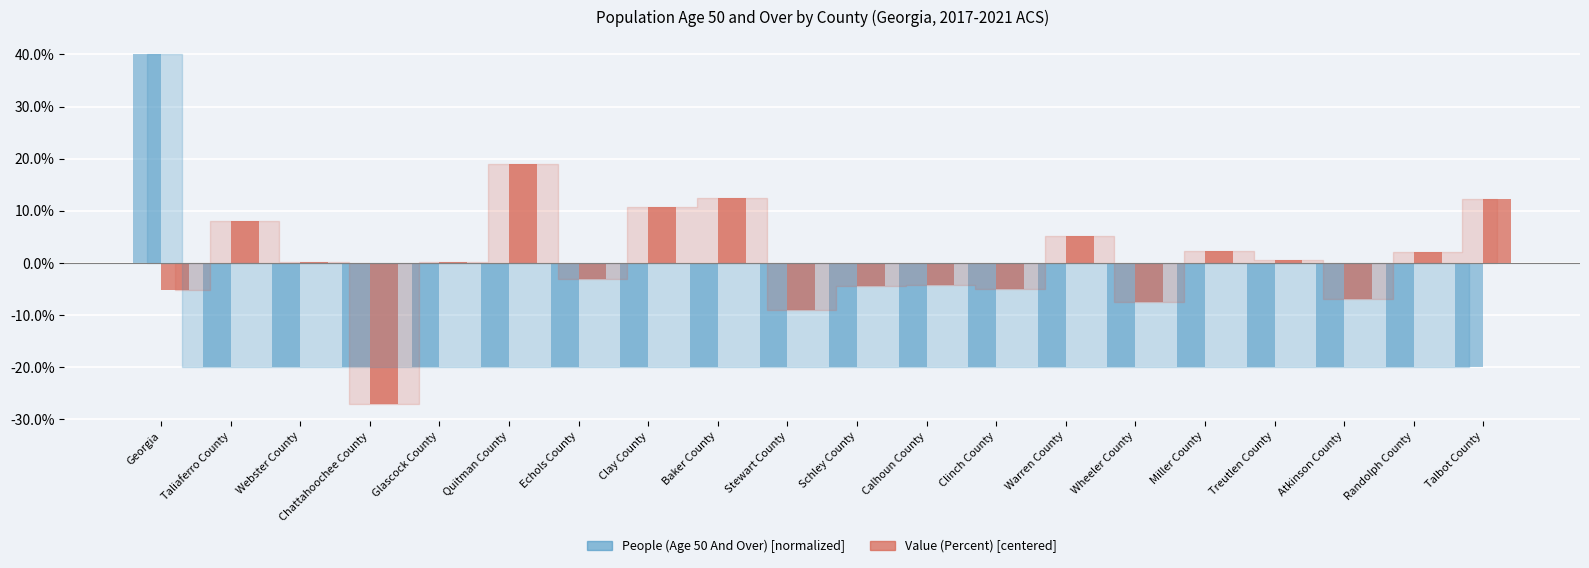

What is the greatest value displayed?

40.0